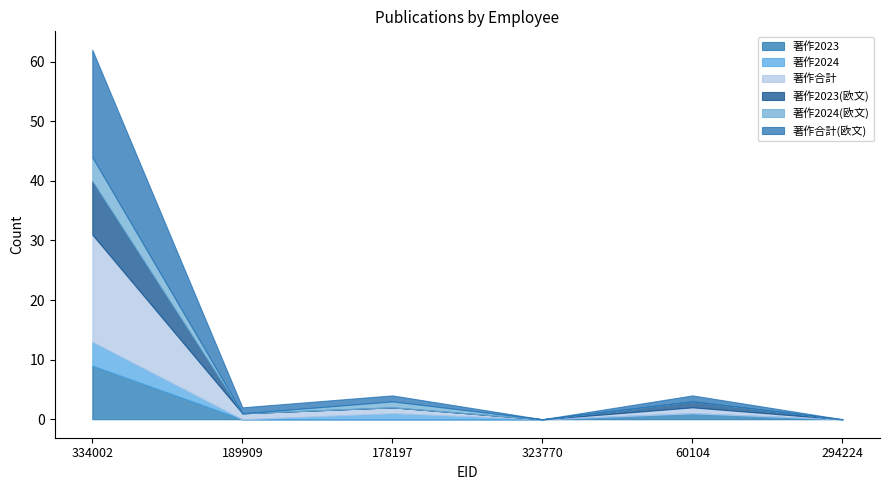

Which has a higher value, 60104 or 323770?

60104